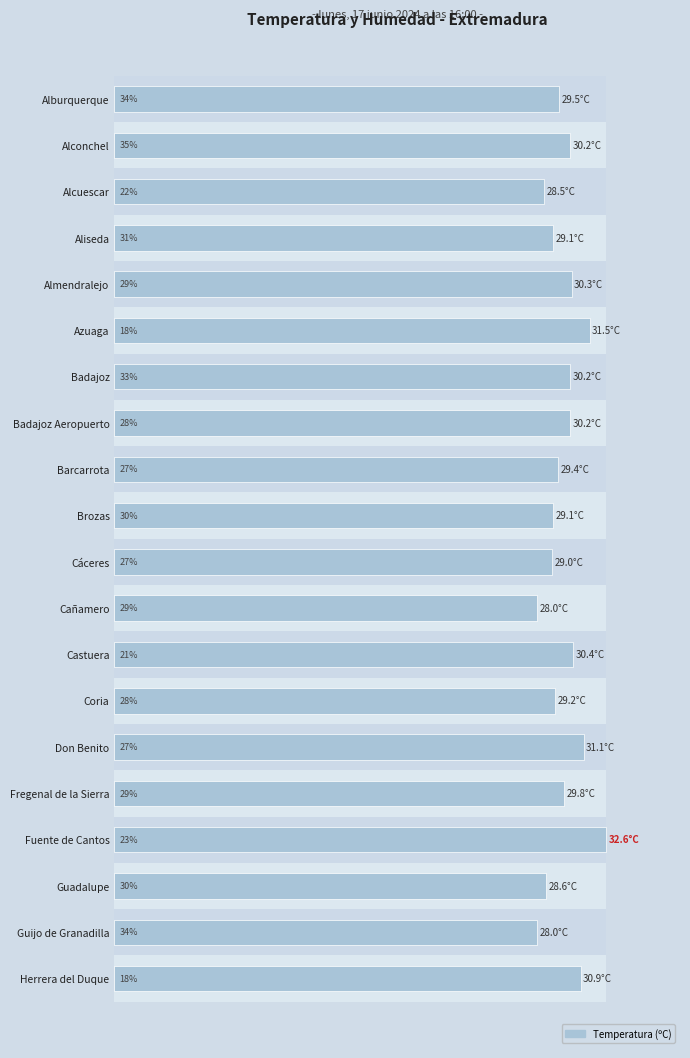

List the labels in order of value, largest first.

Fuente de Cantos, Azuaga, Don Benito, Herrera del Duque, Castuera, Almendralejo, Alconchel, Badajoz, Badajoz Aeropuerto, Fregenal de la Sierra, Alburquerque, Barcarrota, Coria, Aliseda, Brozas, Cáceres, Guadalupe, Alcuescar, Cañamero, Guijo de Granadilla